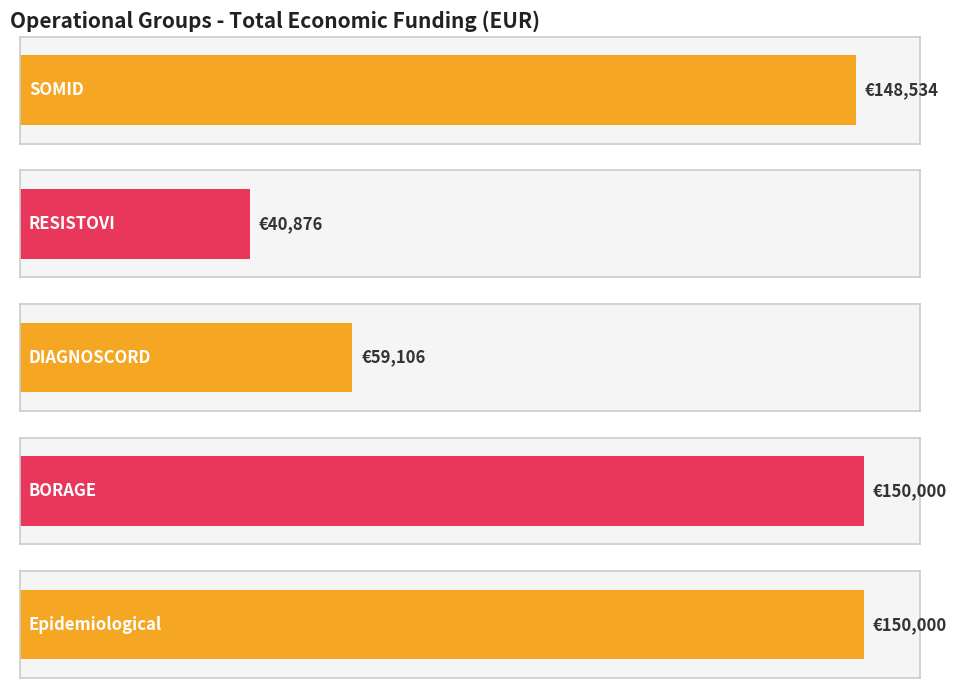

List the labels in order of value, smallest first.

RESISTOVI, DIAGNOSCORD, SOMID, BORAGE, Epidemiological